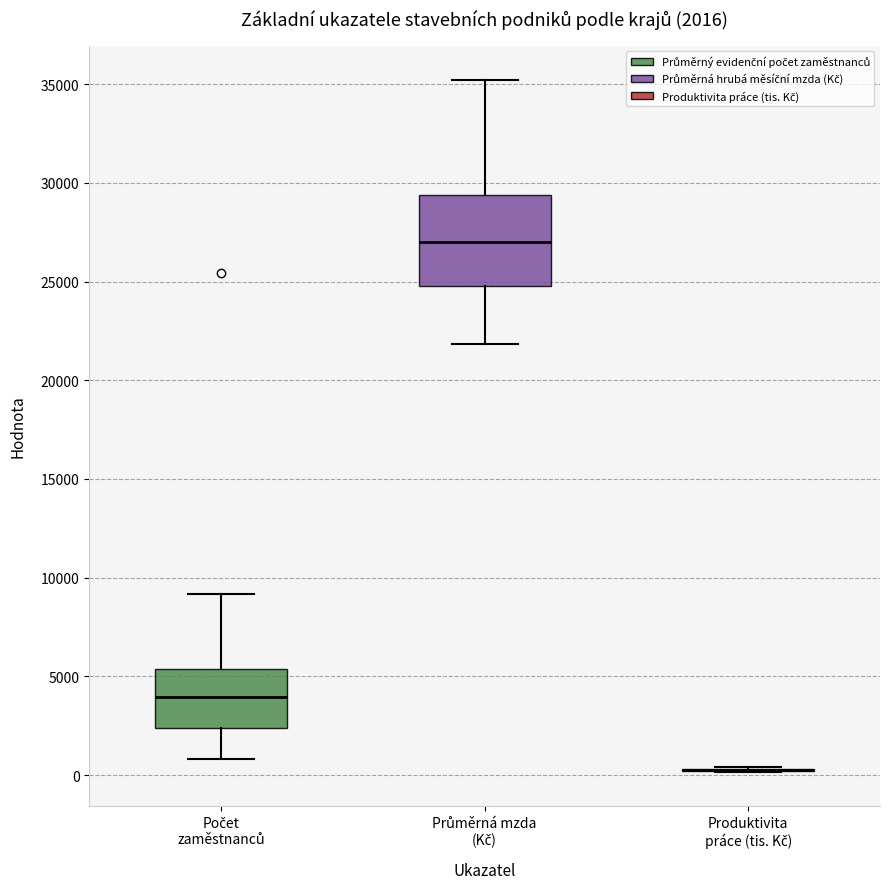

Comparing the boxes themselves (not the whiskers), which one is the tallest?

Průměrná mzda (Kč)